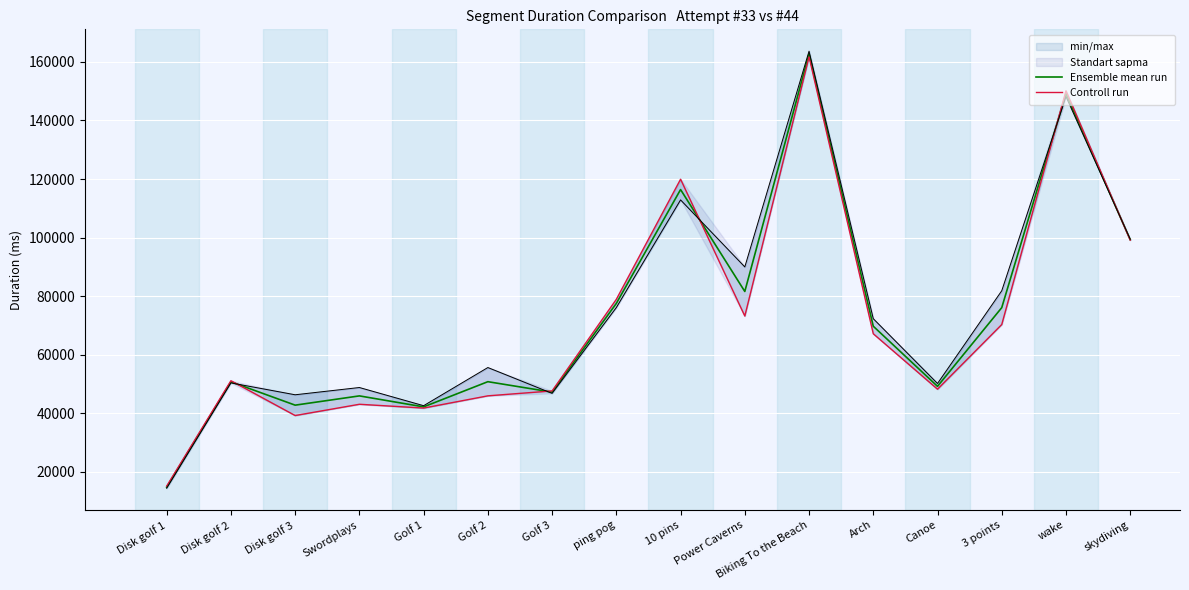

Reading left to right, what are all the values shown in this chart?

Ensemble mean run: Disk golf 1=14806.0	Disk golf 2=50765.5	Disk golf 3=42800.5	Swordplays=45963.0	Golf 1=42213.0	Golf 2=50814.0	Golf 3=47246.0	ping pog=77532.5	10 pins=116405.5	Power Caverns=81612.0	Biking To the Beach=162691.5	Arch=69748.5	Canoe=49224.0	3 points=76095.0	wake=149129.0	skydiving=99297.5
Controll run: Disk golf 1=15165.0	Disk golf 2=51139.0	Disk golf 3=39255.0	Swordplays=43102.0	Golf 1=41807.0	Golf 2=45982.0	Golf 3=47662.0	ping pog=78935.0	10 pins=119939.0	Power Caverns=73225.0	Biking To the Beach=161732.0	Arch=67172.0	Canoe=48246.0	3 points=70331.0	wake=150128.0	skydiving=99145.0